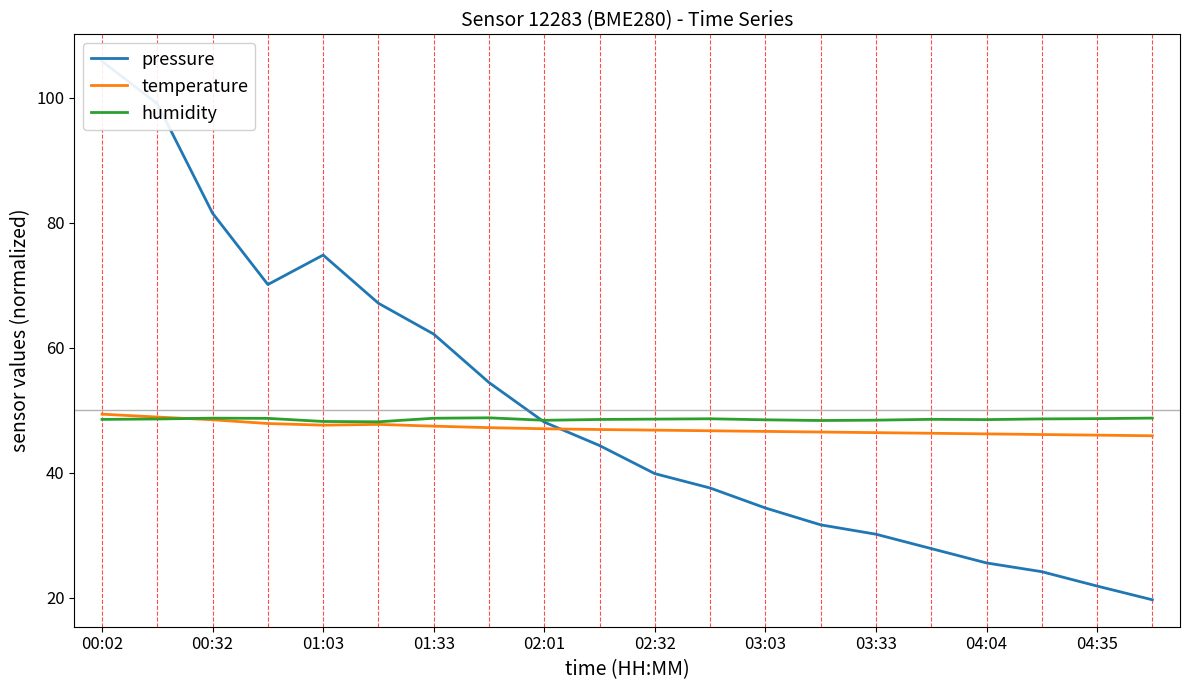

Is the value of humidity at 03:33 greater than the value of temperature at 04:35?

Yes